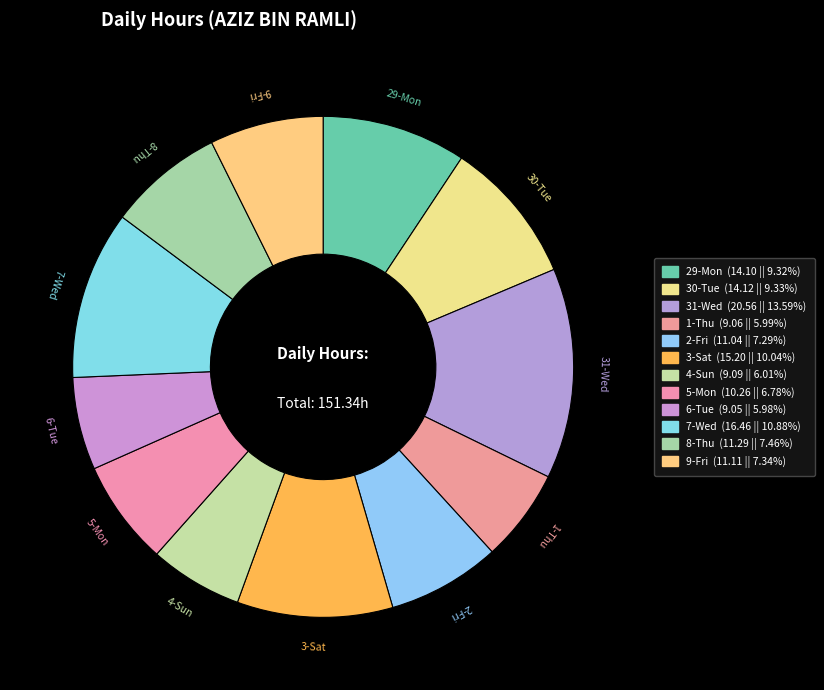

How much of the chart is everything except 6-Tue?

94.0%